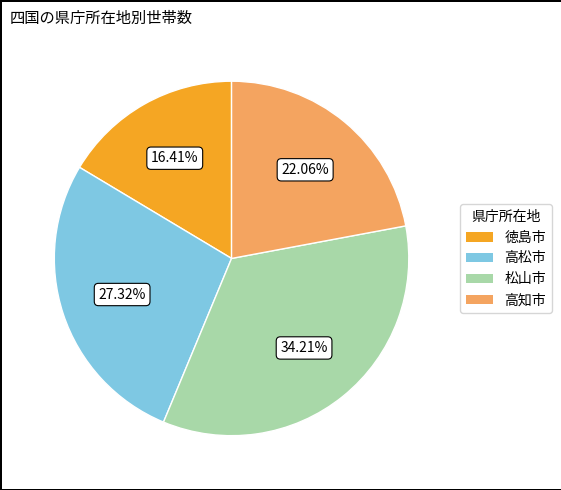

Does any single category account for the majority?

No